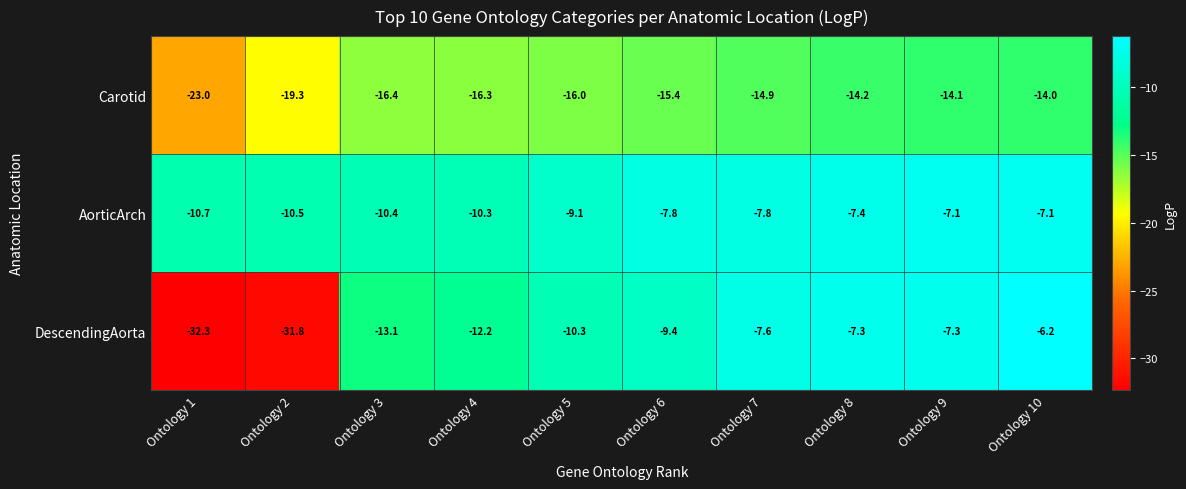

At which label is DescendingAorta closest to -19?

Ontology 3